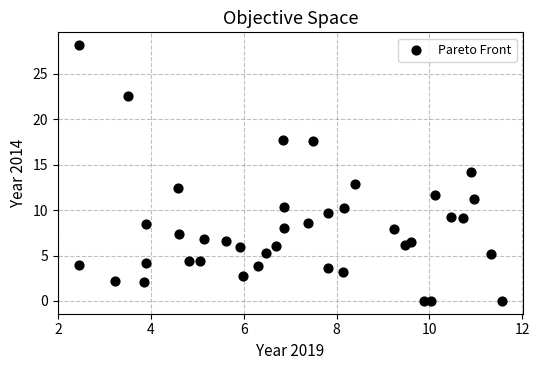

What is the range of X values (max minus min)?

9.1